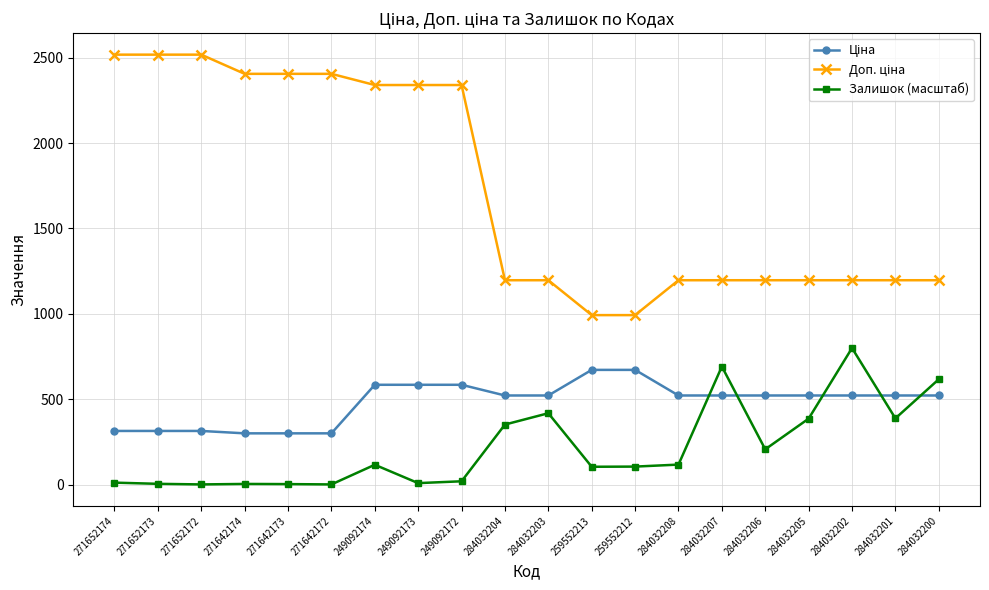

What position from the right is 284032204?

11